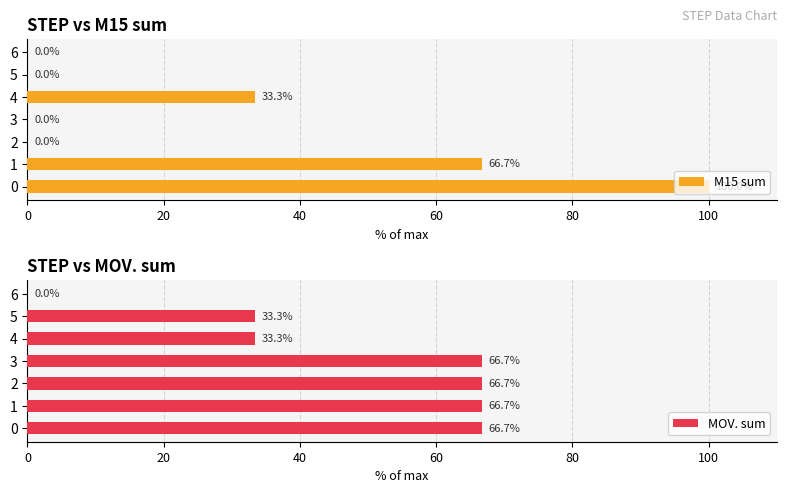

What is the highest value of the M15 sum series?

100.0